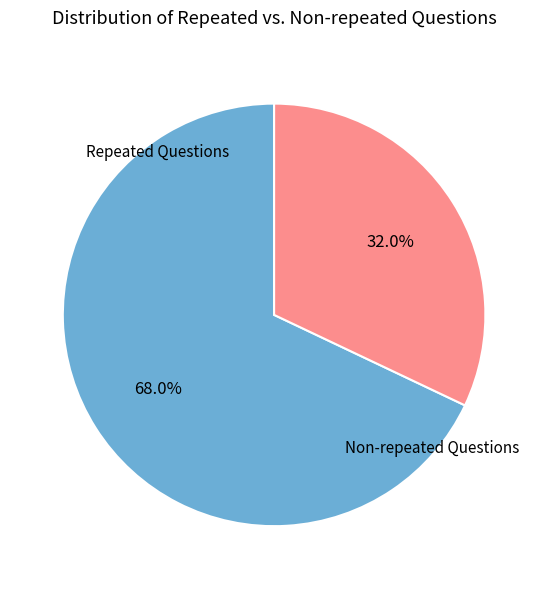

Is there any slice that represents more than half of the pie?

Yes